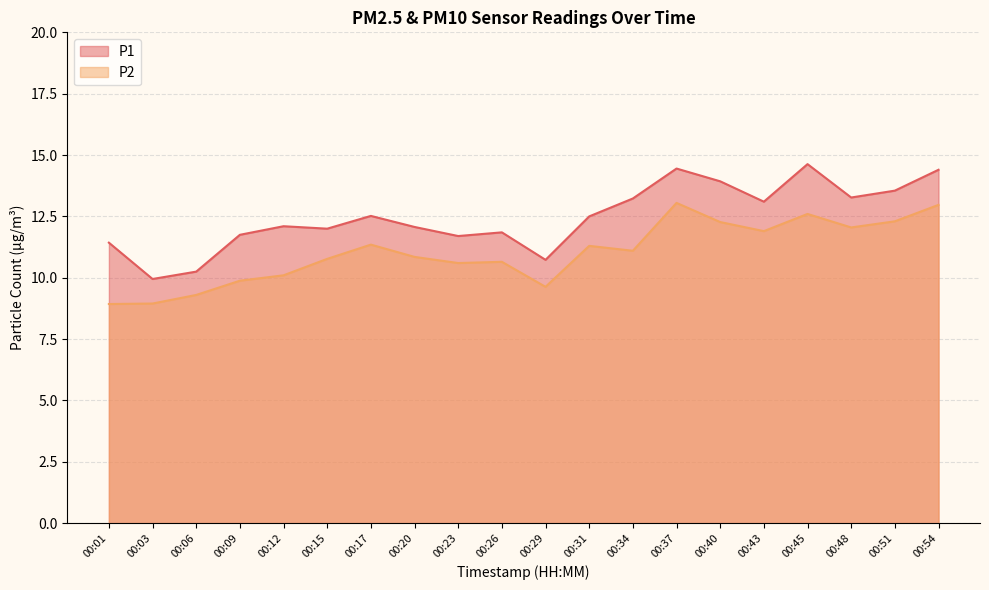

Where does the P1 series first go above 12?

00:12